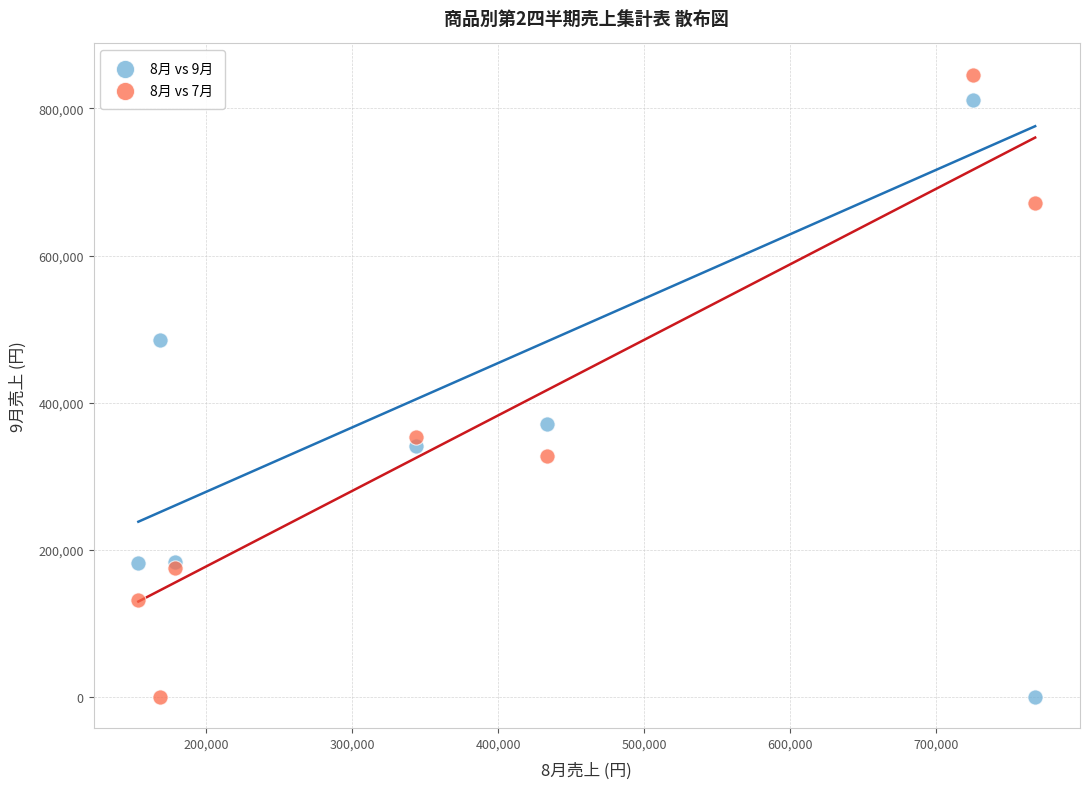

What are all the series names shown in the legend?

8月 vs 9月, 8月 vs 7月